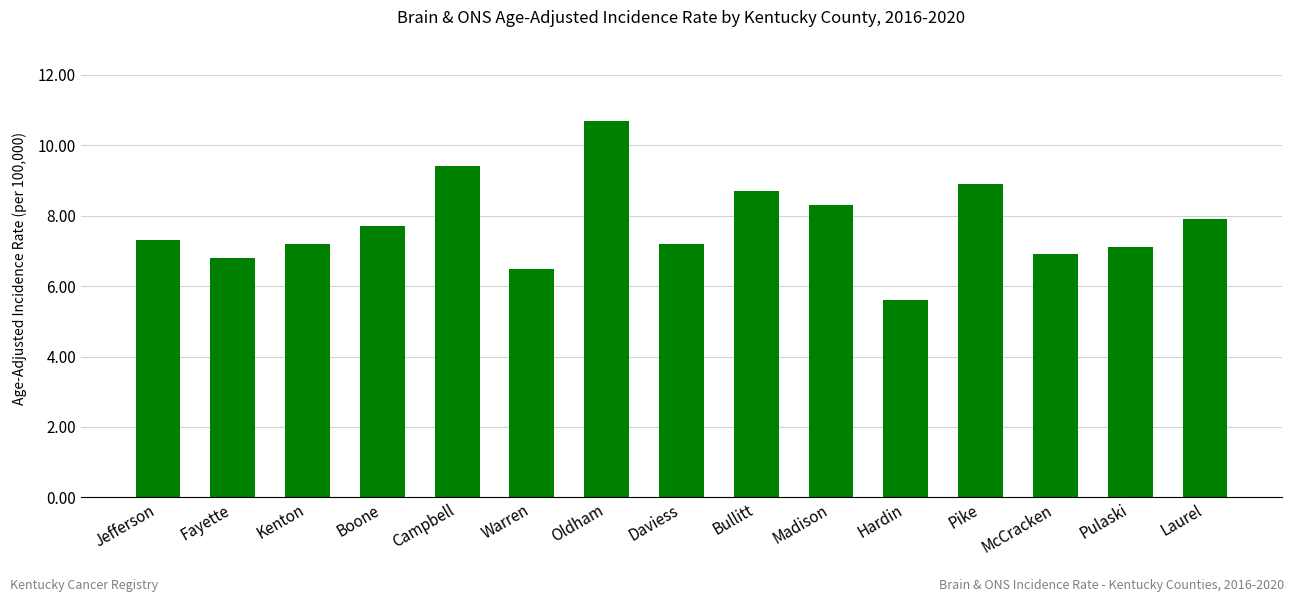

What is the average value?

7.7